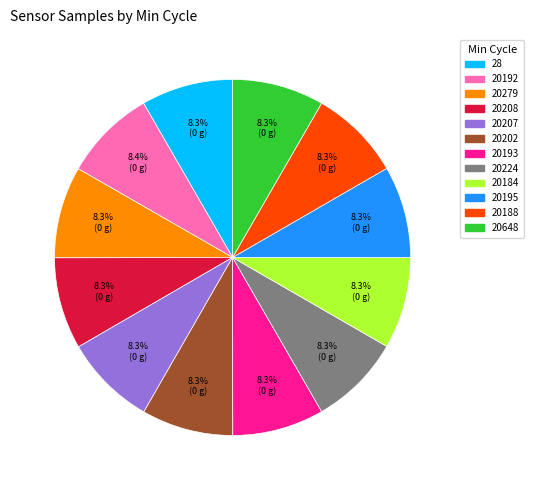

How much of the chart is everything except 20184?

91.7%